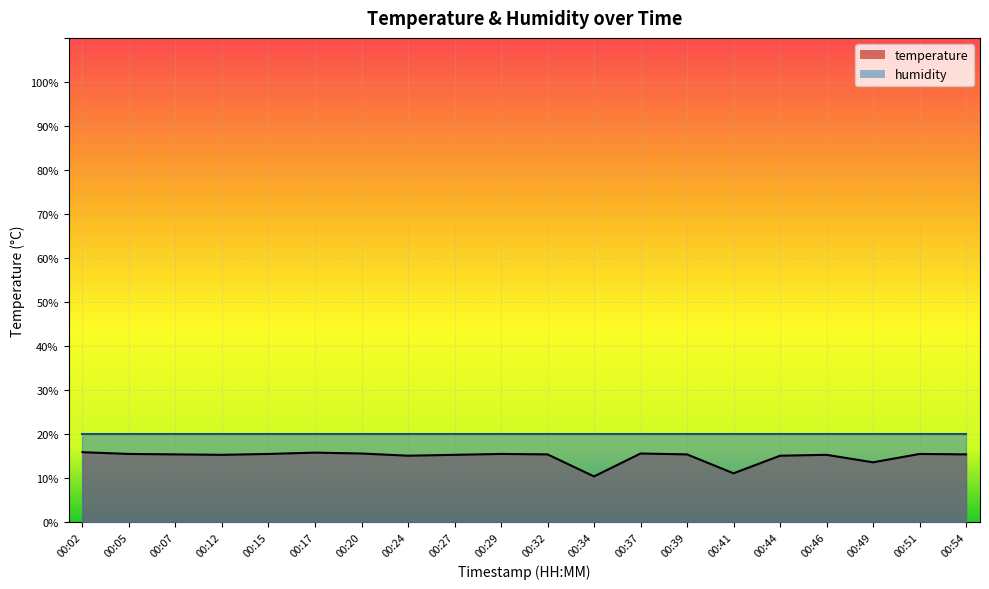

Rank the categories by value from lowest to highest.

00:34, 00:41, 00:49, 00:24, 00:44, 00:12, 00:27, 00:46, 00:07, 00:32, 00:39, 00:54, 00:05, 00:15, 00:29, 00:51, 00:20, 00:37, 00:17, 00:02